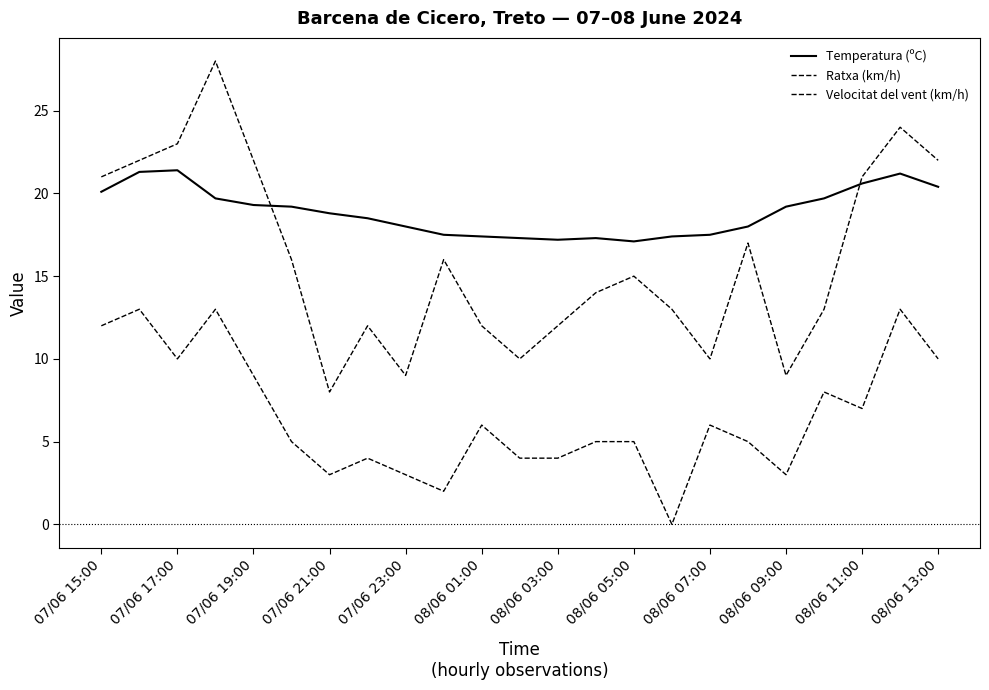

Does the chart have visible grid lines?

No